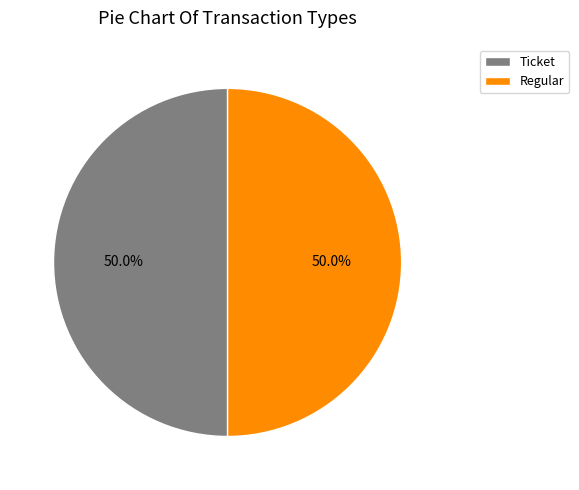

Is the sum of Ticket and Regular greater than half?

Yes